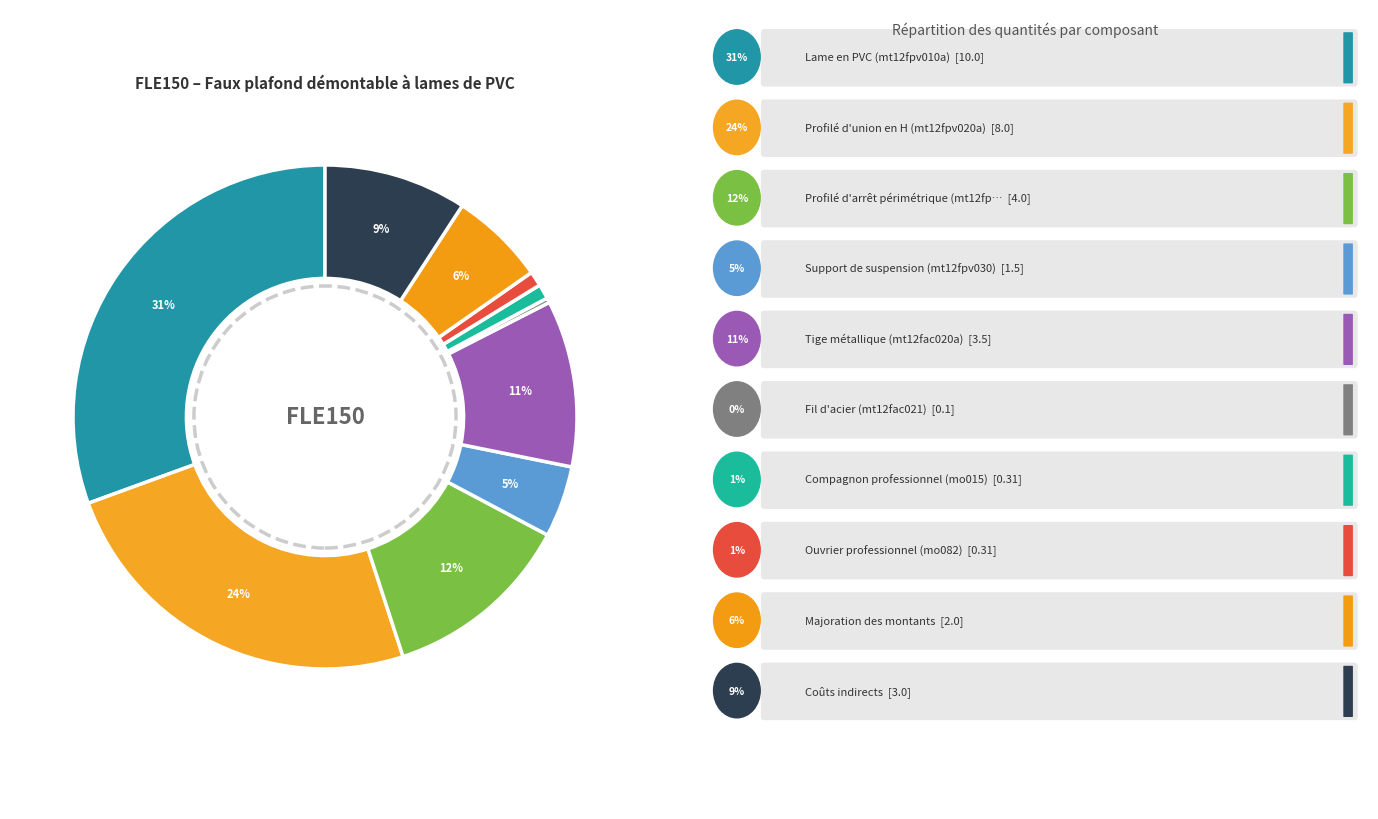

Which category has the biggest portion of the pie?

Lame en PVC (mt12fpv010a)